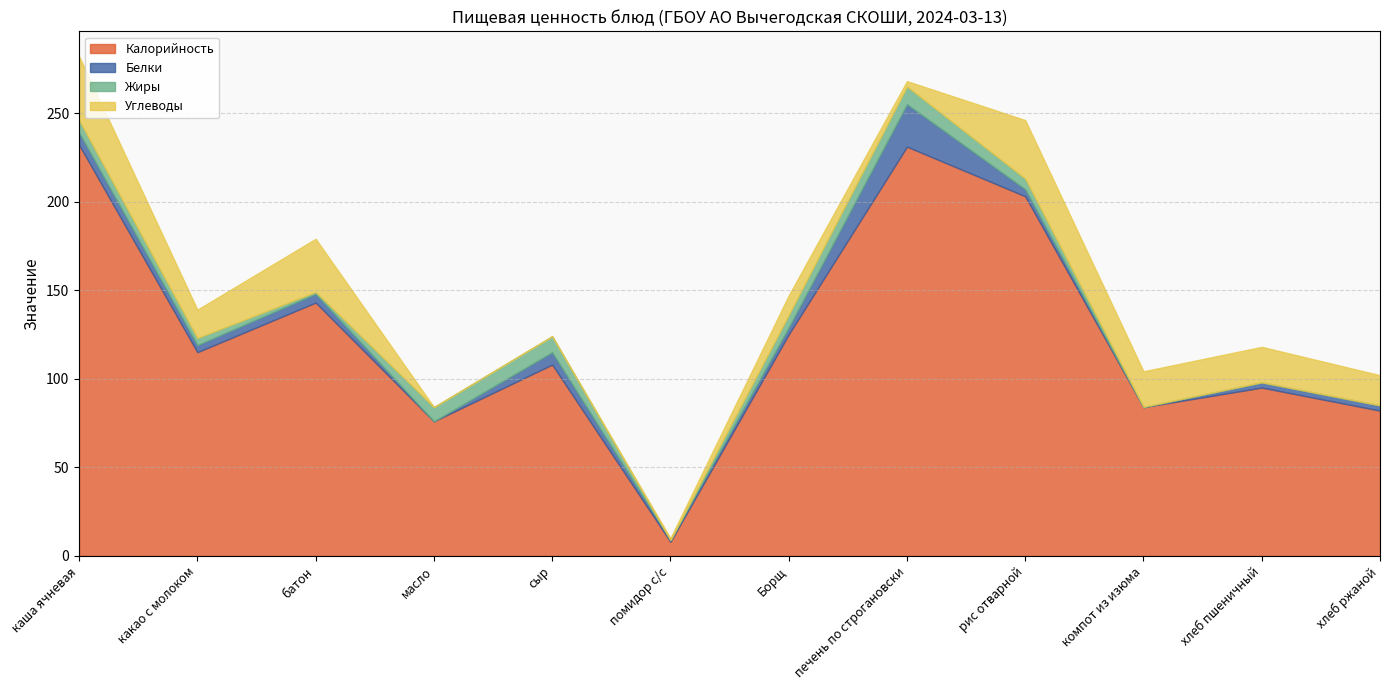

How many lines are shown in the chart?

4